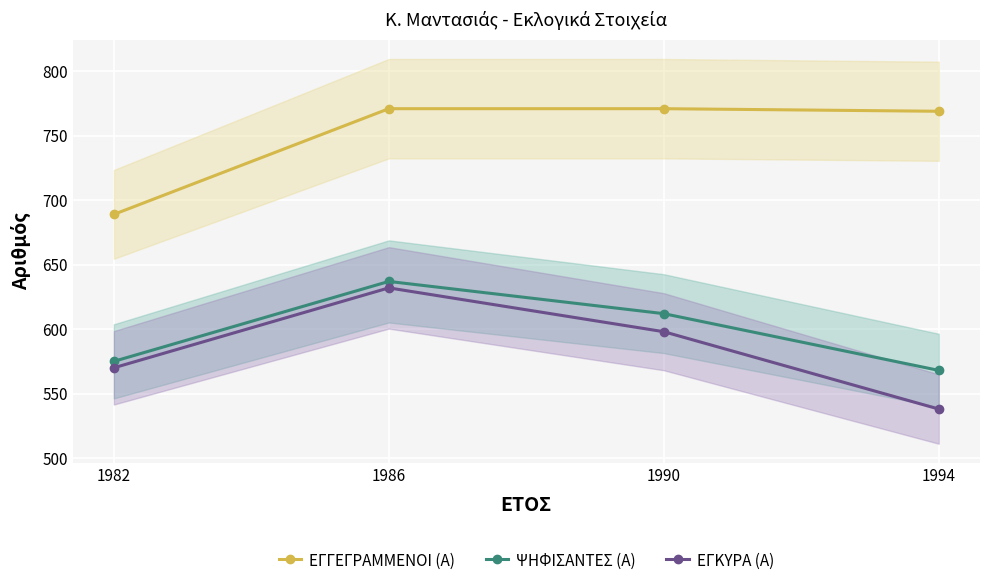

At 1994, list the series in order from largest to smallest.

ΕΓΓΕΓΡΑΜΜΕΝΟΙ (Α), ΨΗΦΙΣΑΝΤΕΣ (Α), ΕΓΚΥΡΑ (Α)